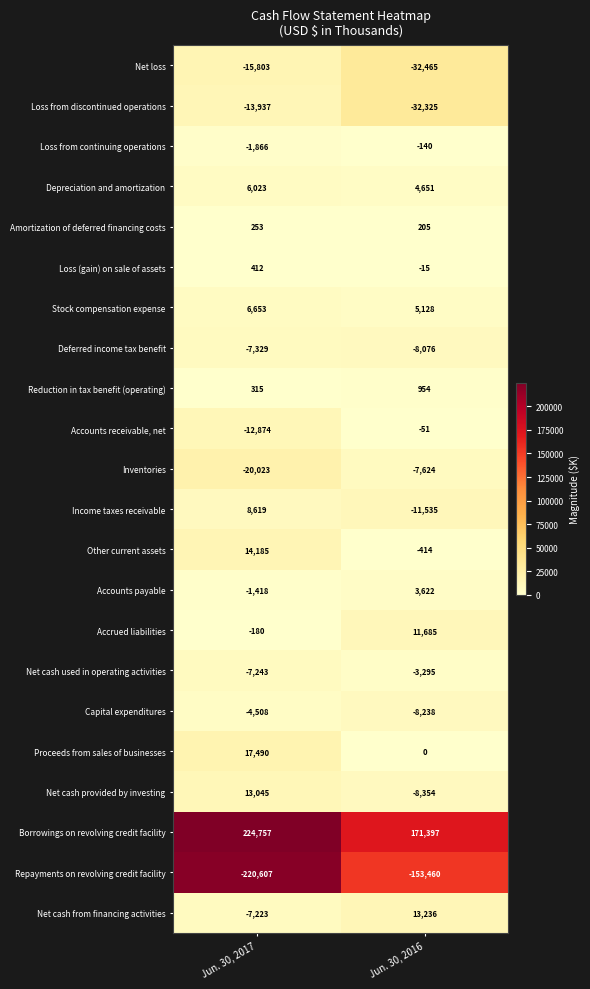

At how many categories does at least one series exceed 153076?

2